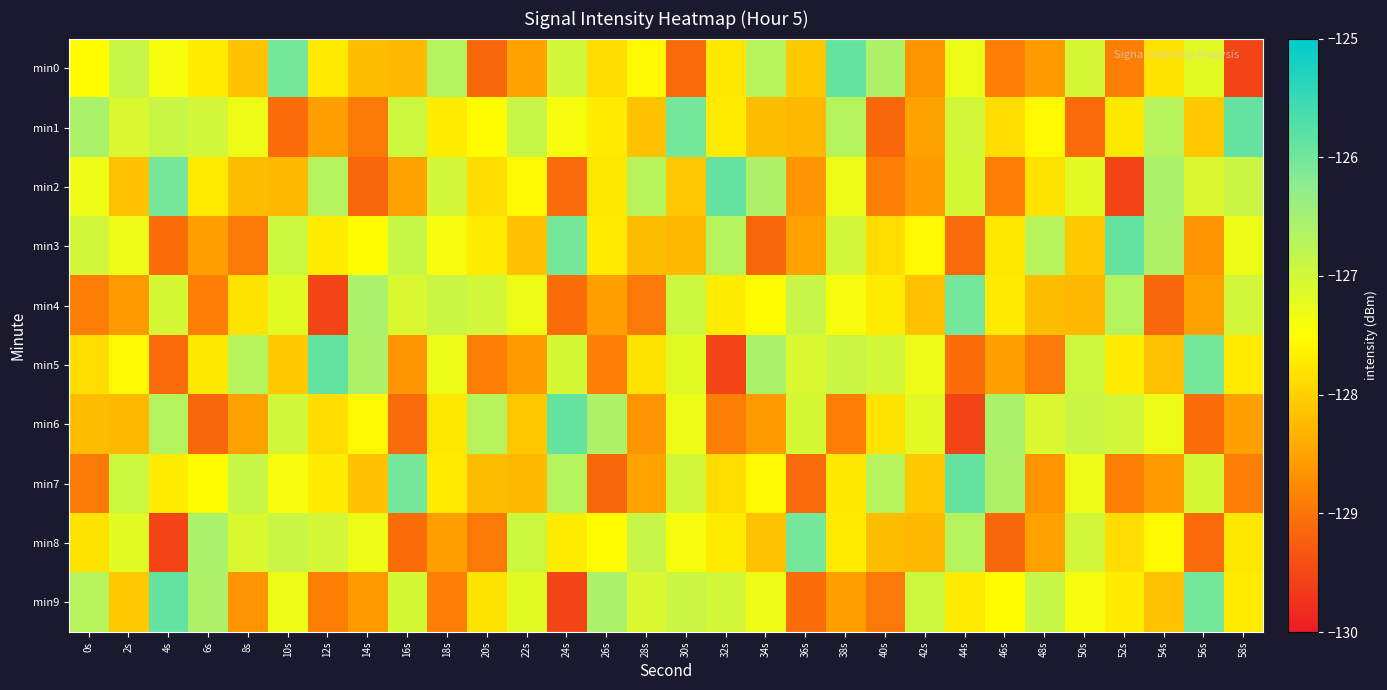

What is the total value across all series at 30s?

-1274.2